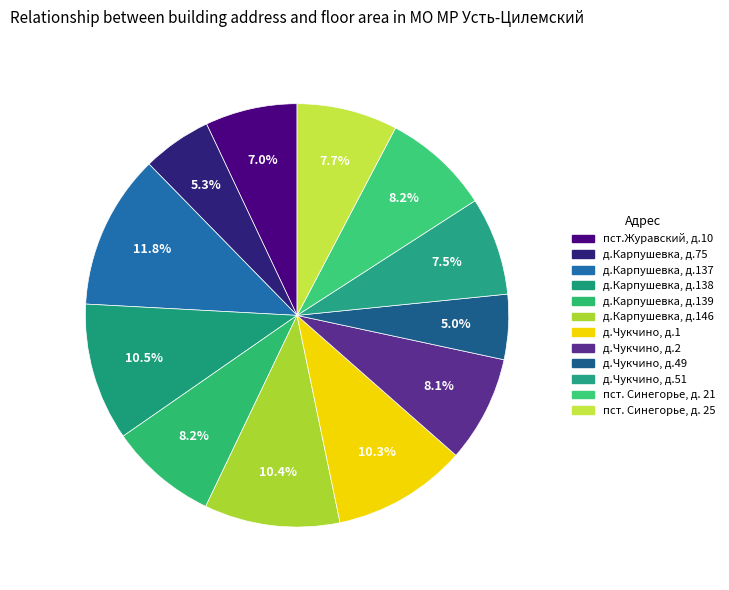

How many segments does this pie chart have?

12